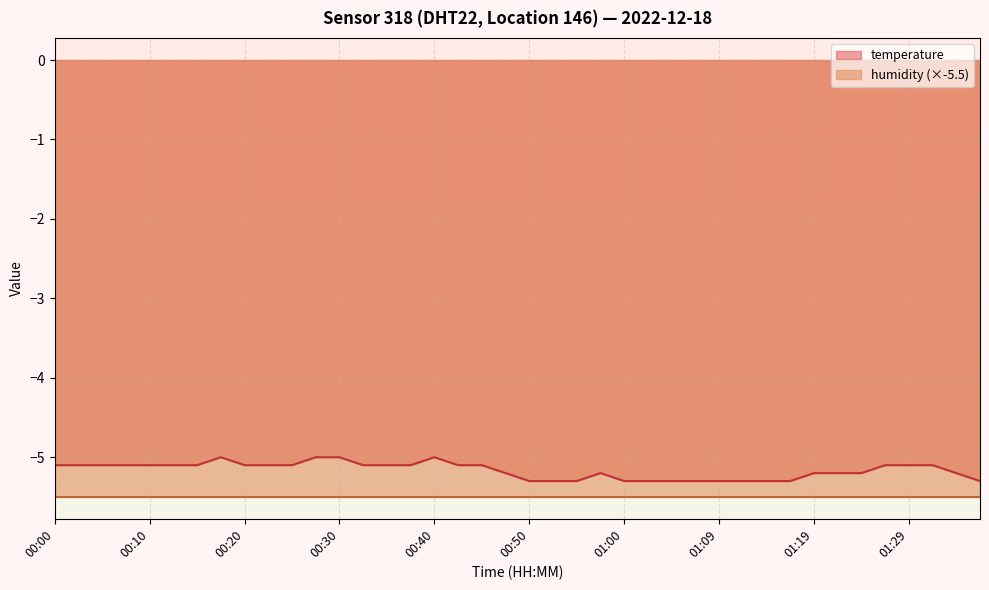

Does the chart have visible grid lines?

Yes